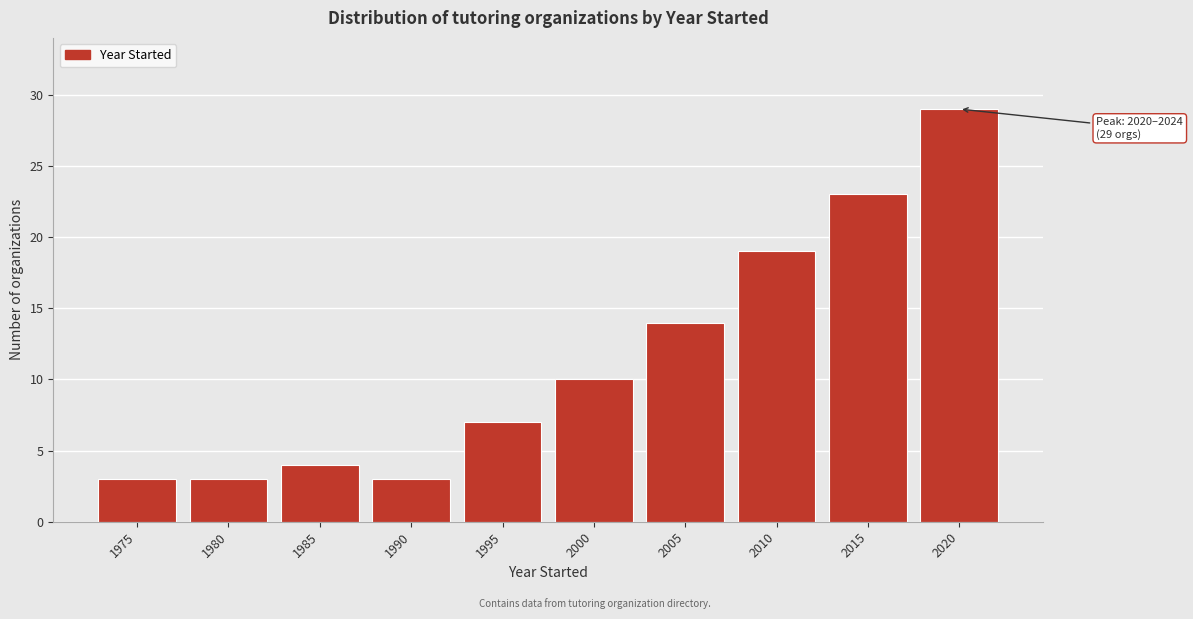

Reading left to right, extract all data points from this chart.

1975=3	1980=3	1985=4	1990=3	1995=7	2000=10	2005=14	2010=19	2015=23	2020=29